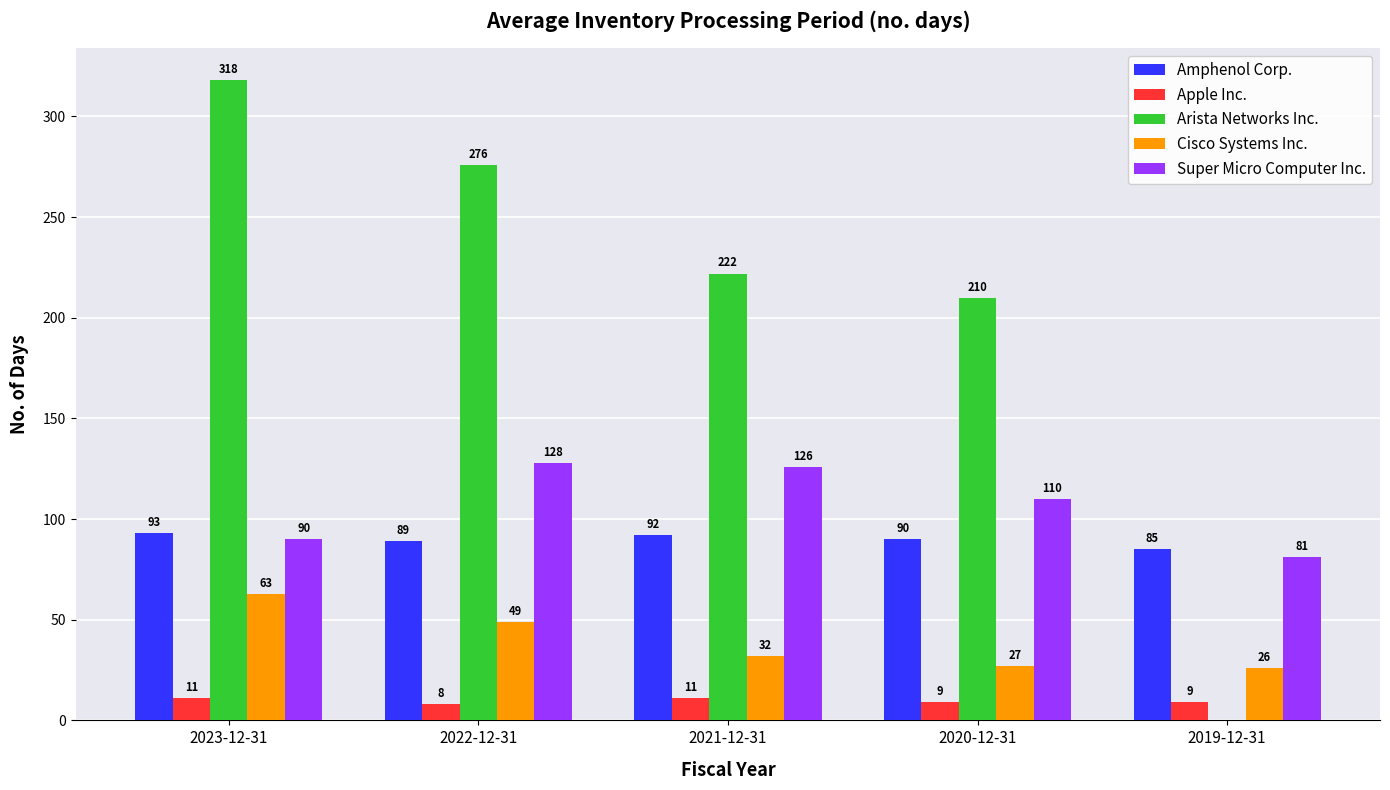

At which label does Apple Inc. first exceed 9?

2023-12-31